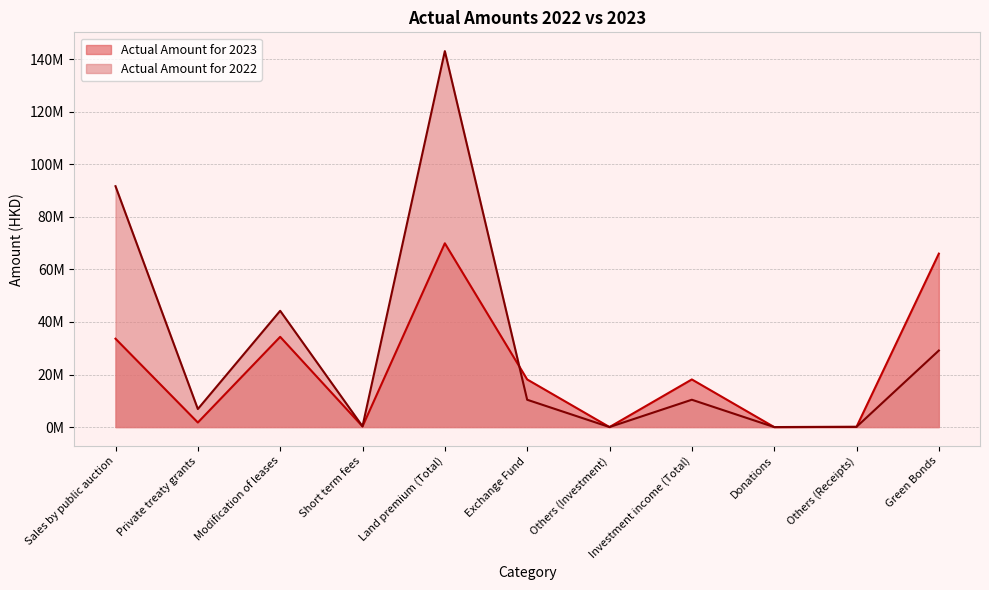

The value of Actual Amount for 2022 at Sales by public auction is 48535041. True or false?

False